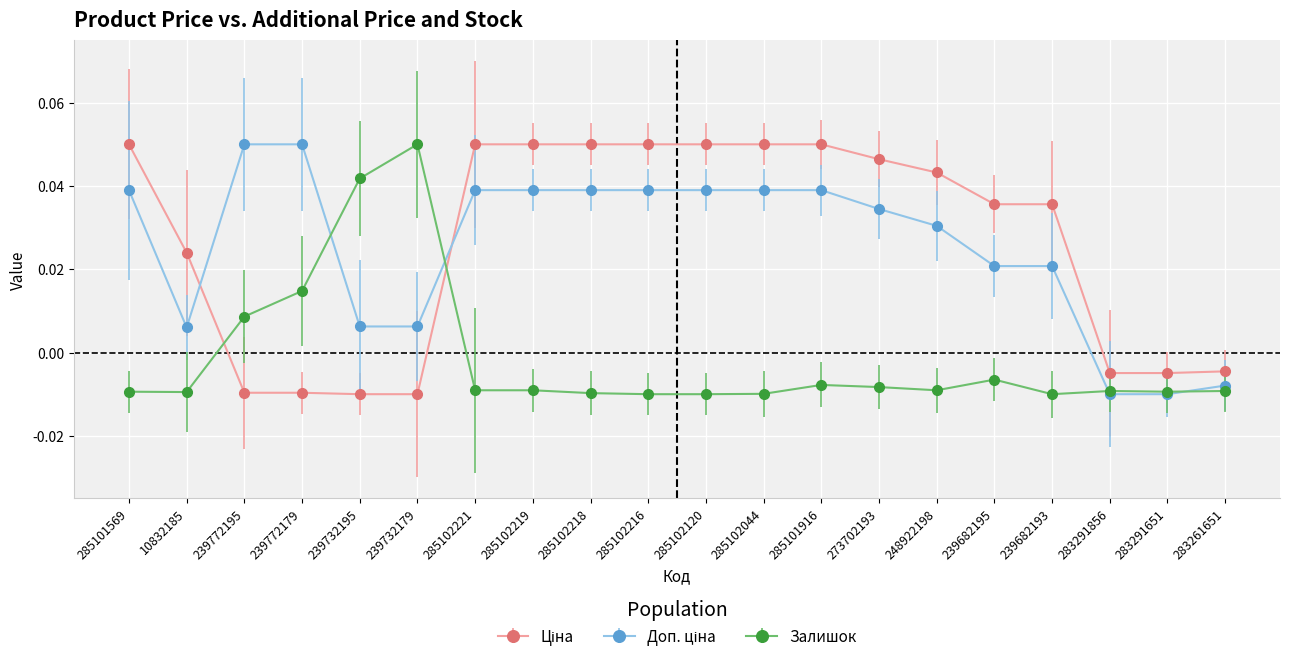

How many data points in Залишок are above 0?

4